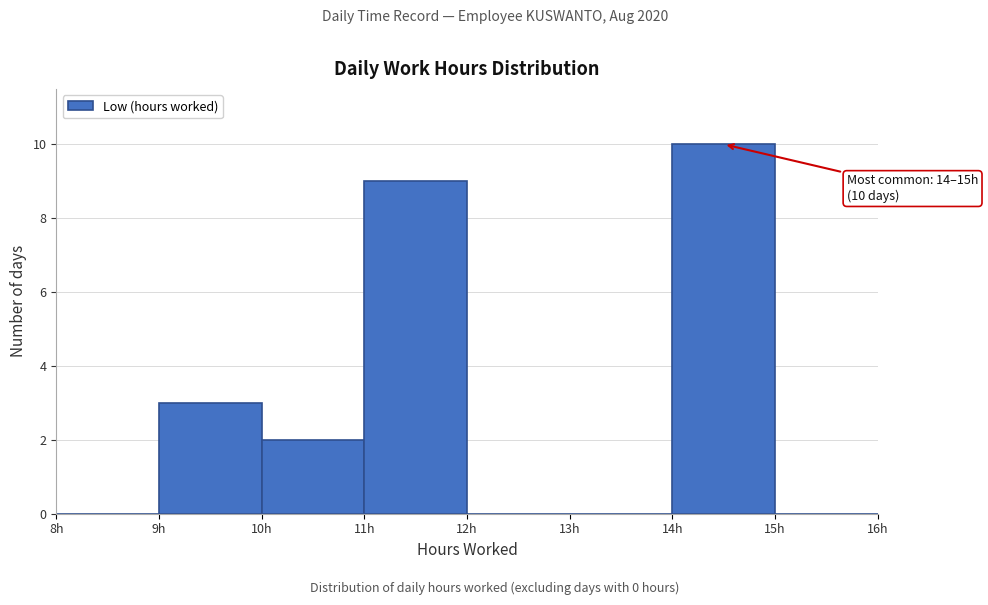

Which range on the x-axis has the tallest bar?

14 to 15